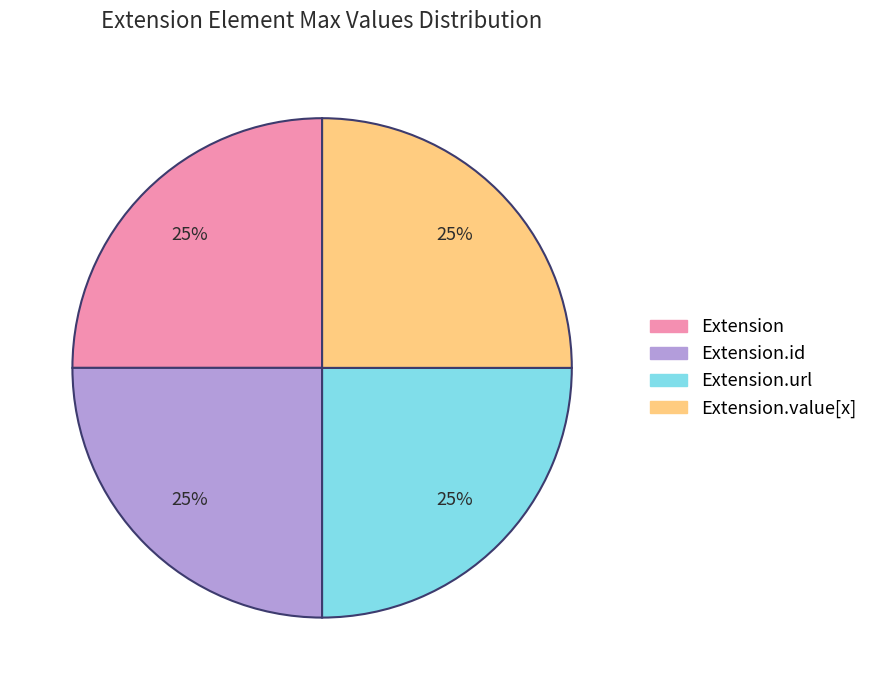

Is there any slice that represents more than half of the pie?

No